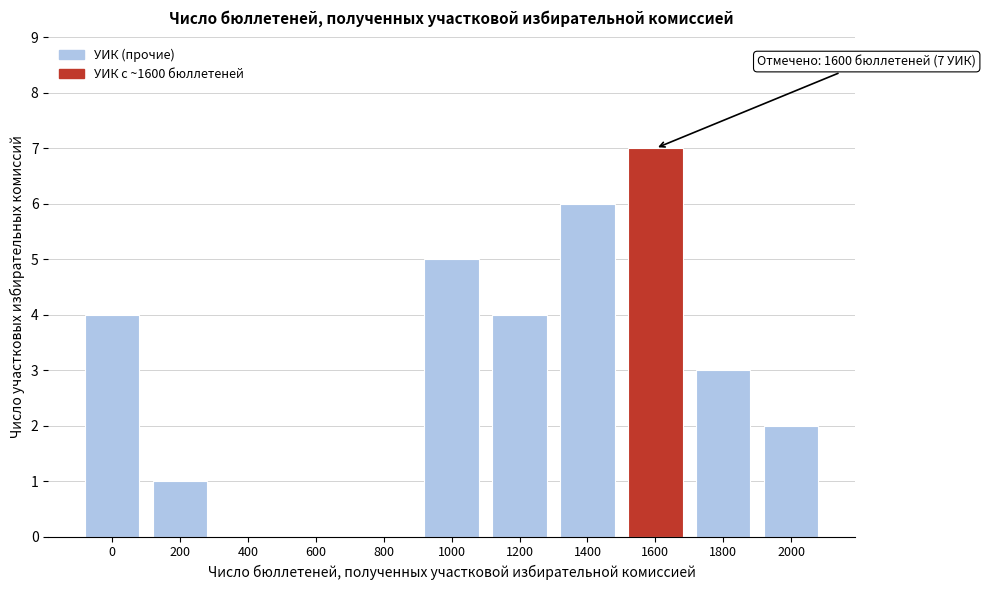

Reading left to right, list all the values displayed in this chart.

0=4	200=1	400=0	600=0	800=0	1000=5	1200=4	1400=6	1600=7	1800=3	2000=2